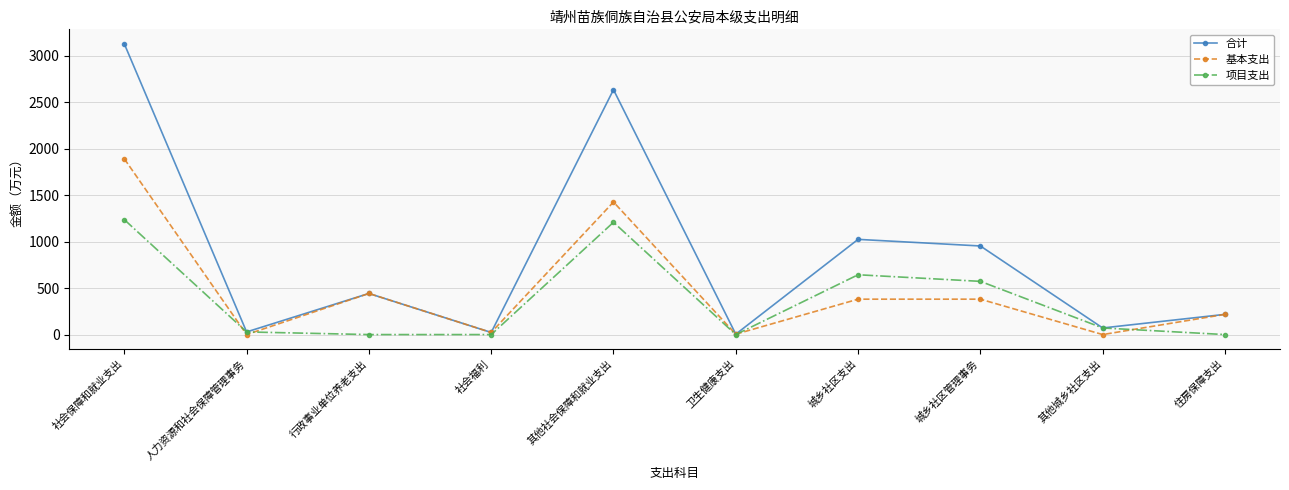

What is the spread (max minus min) of values at 卫生健康支出?

4.3